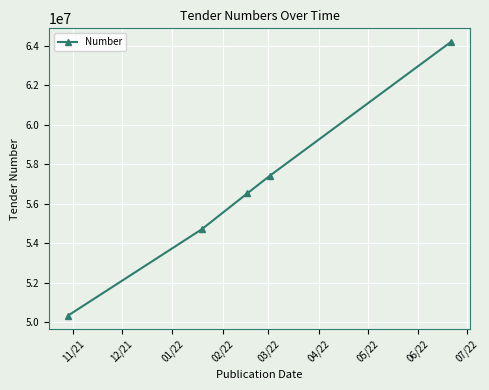

What is the difference between the second highest and second lowest values?

2721946